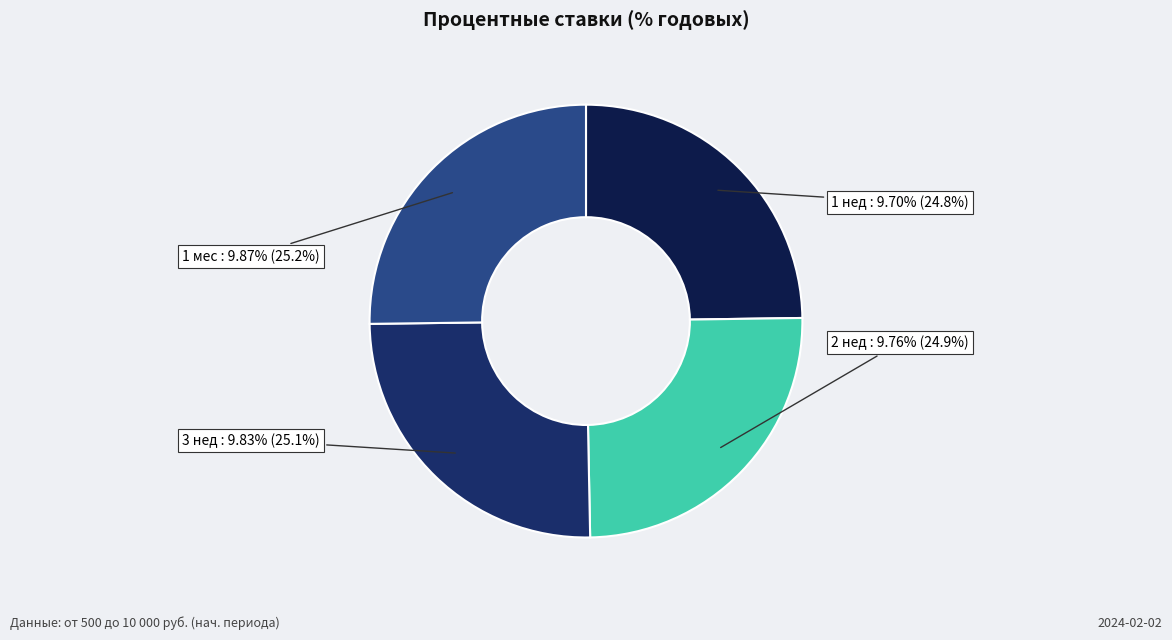

To the nearest percent, what portion does 1 мес represent?

25%